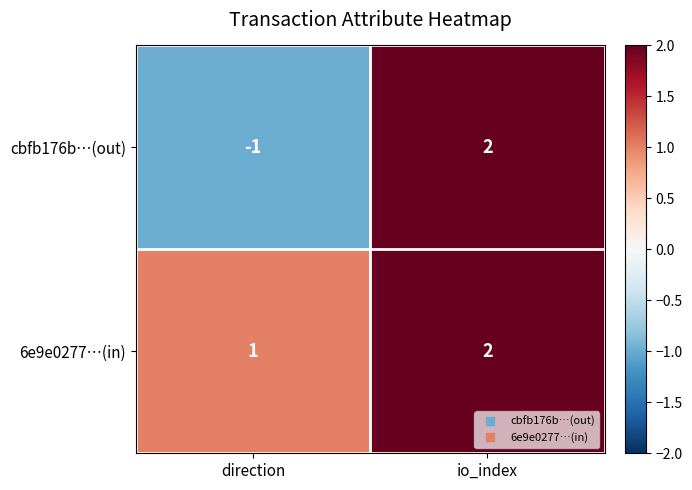

What is the difference between the maximum and minimum values in the cbfb176b…(out) series?

3